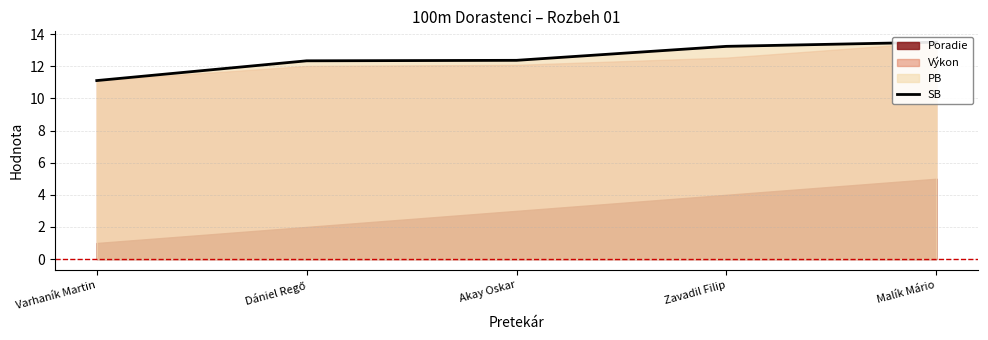

What is the average value?

12.5